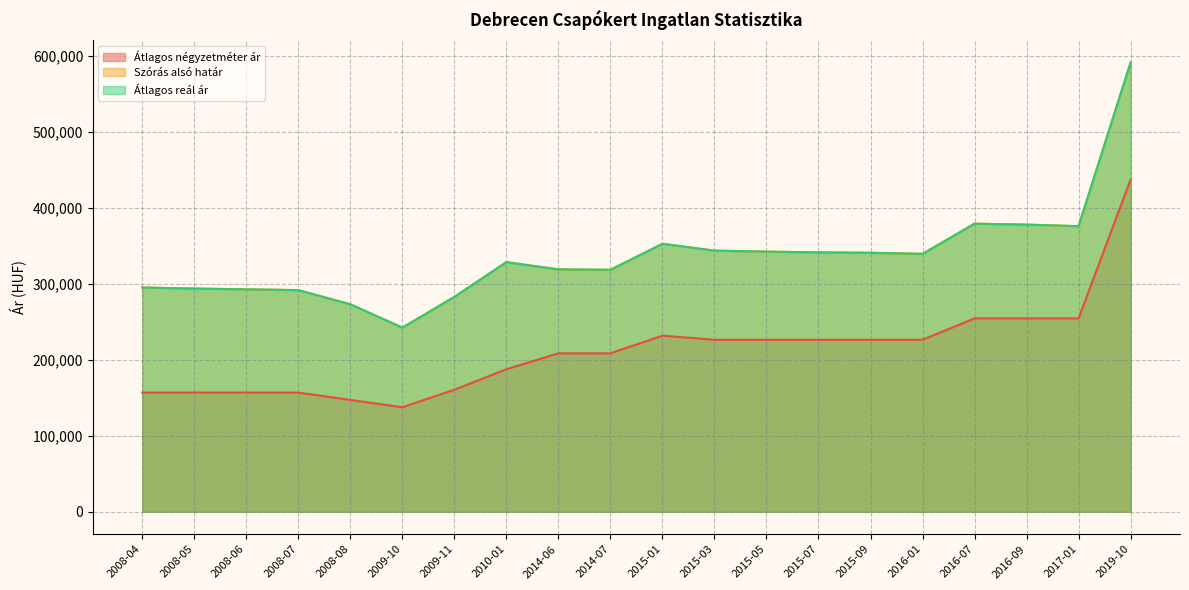

How many interior local valleys does the Szórás alsó határ series have?

4